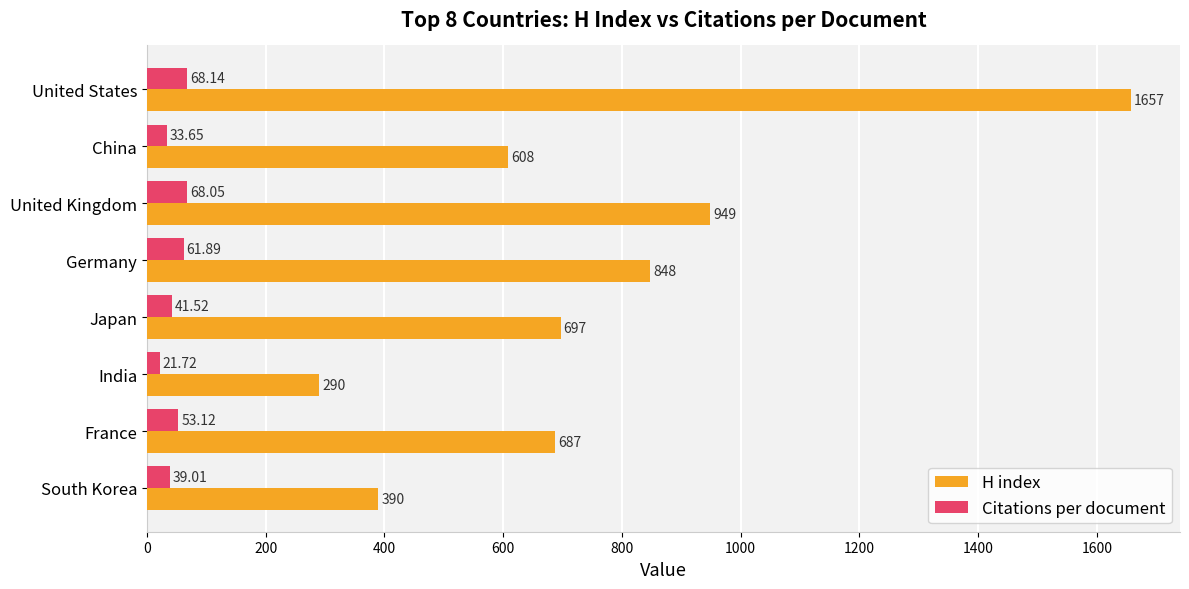

At which category is the sum across all series the highest?

United States